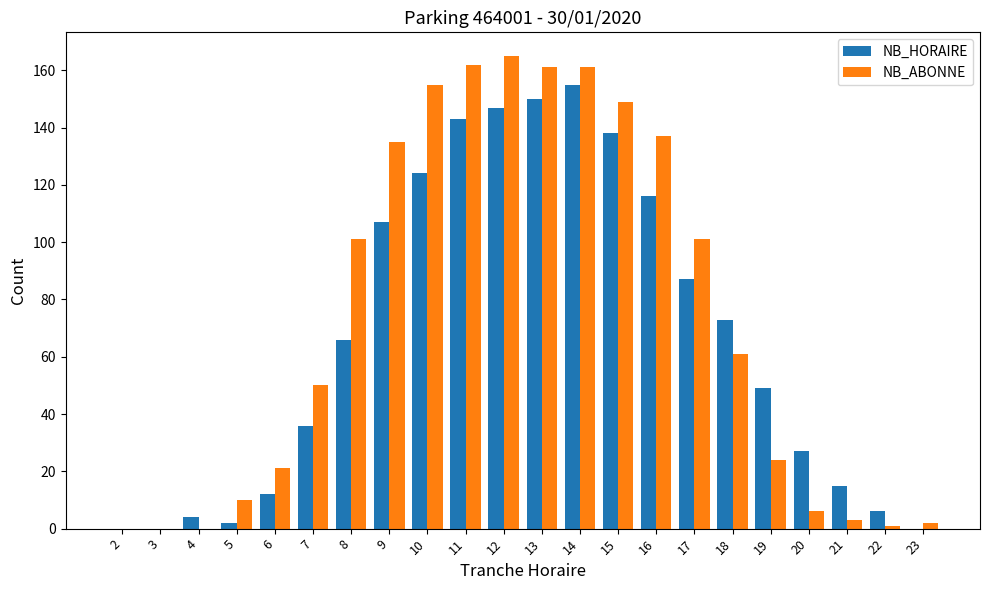

What is the maximum value shown in the chart?

165